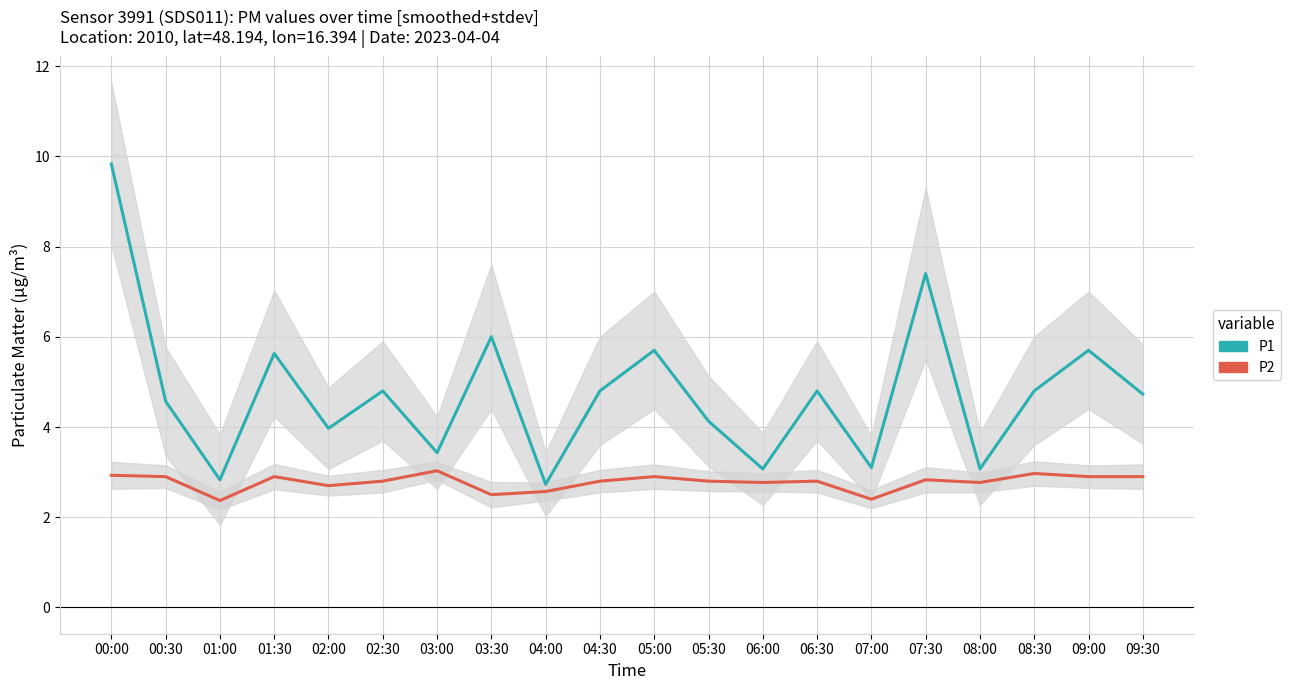

Which series changed the most between 03:30 and 05:00?

P2